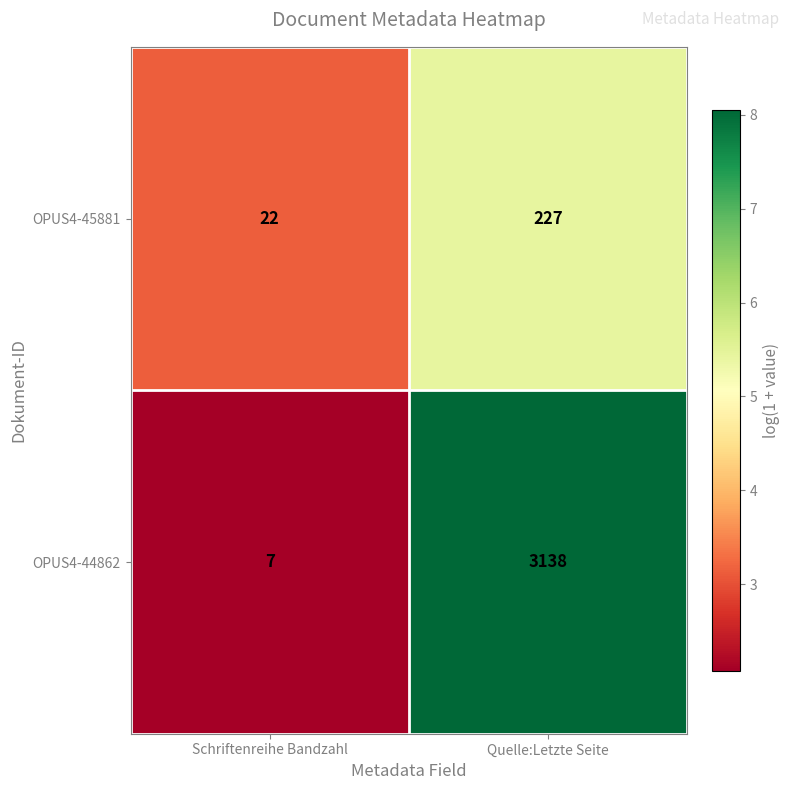

Which category has the lowest value across all series?

Schriftenreihe Bandzahl